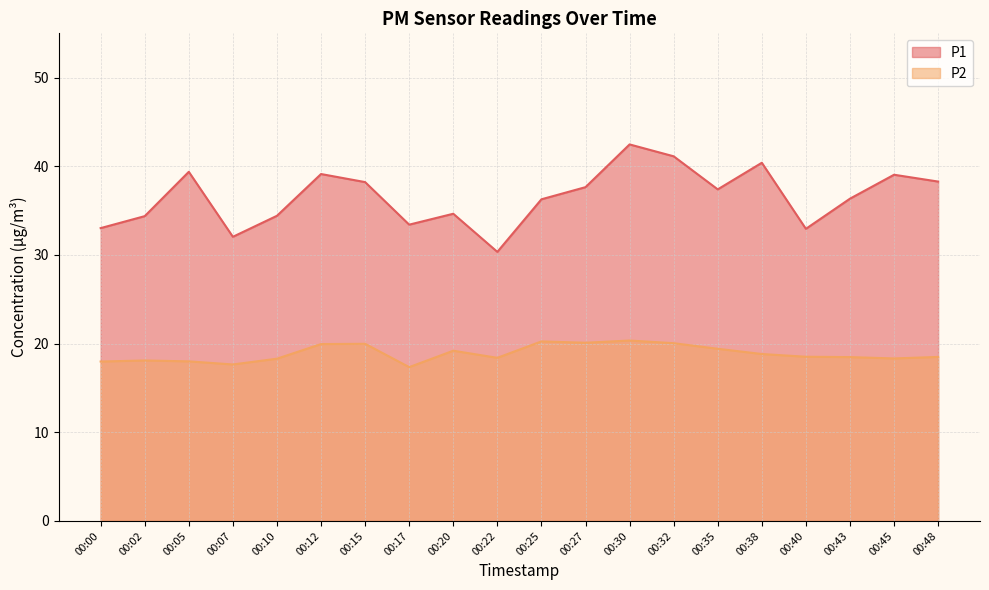

The value of P1 at 00:20 is 46.3. True or false?

False